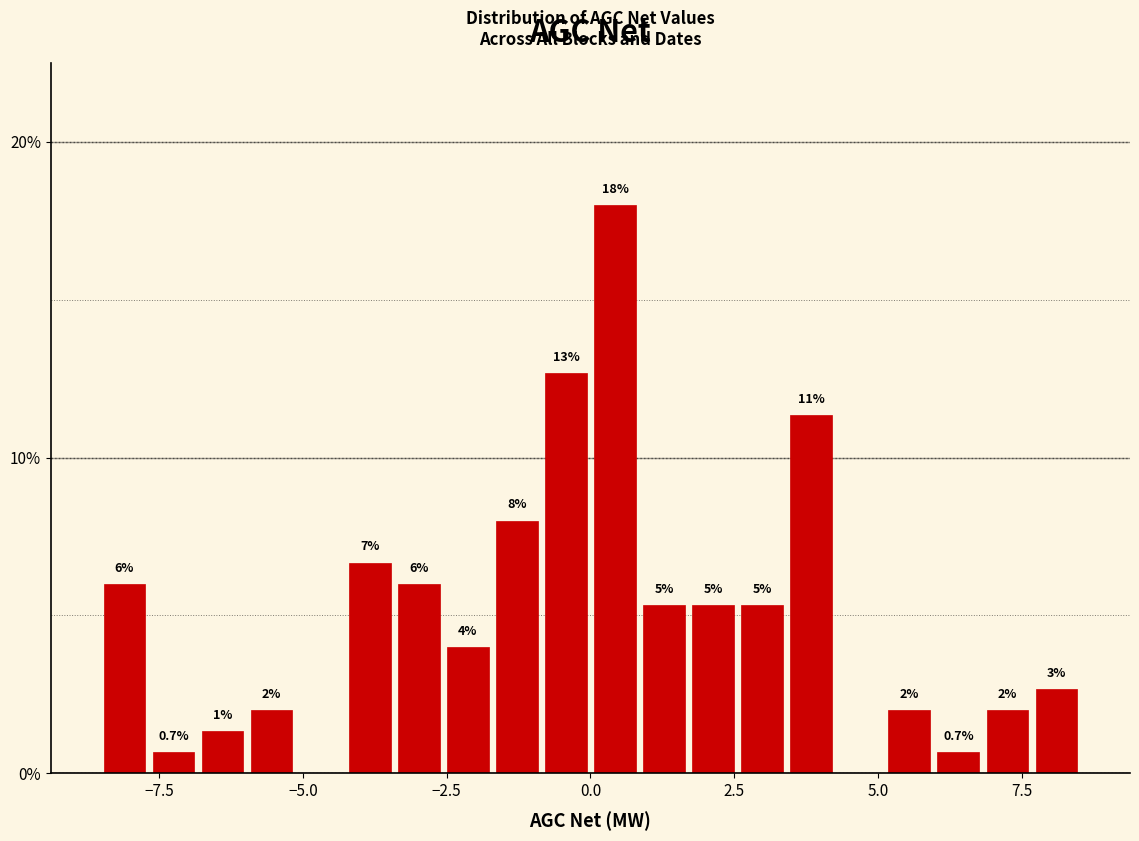

Read against the x-axis, roughly where is the centre of the tallest bar?

0.5